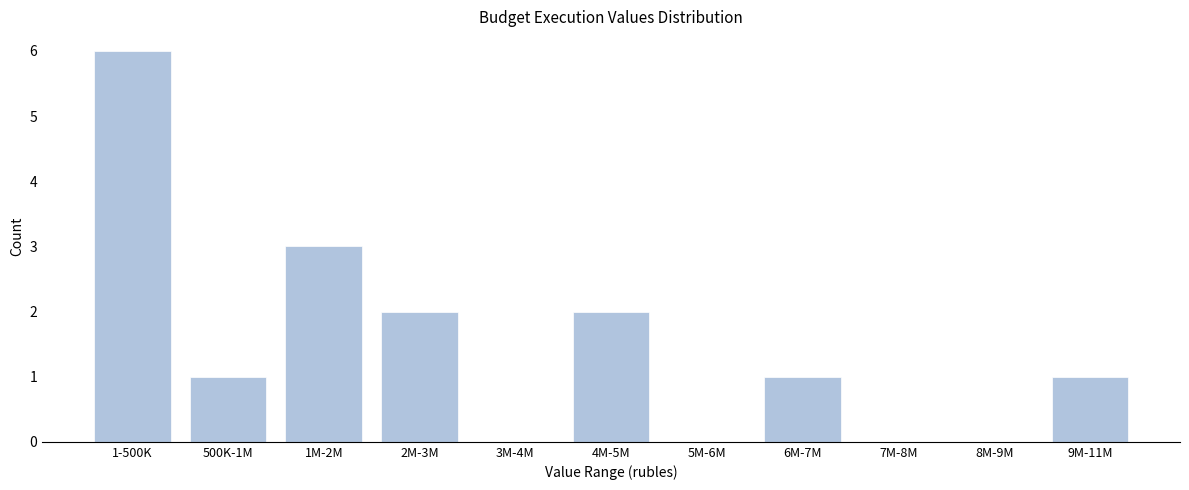

Reading left to right, transcribe all the data shown in this chart.

1-500K=6	500K-1M=1	1M-2M=3	2M-3M=2	3M-4M=0	4M-5M=2	5M-6M=0	6M-7M=1	7M-8M=0	8M-9M=0	9M-11M=1